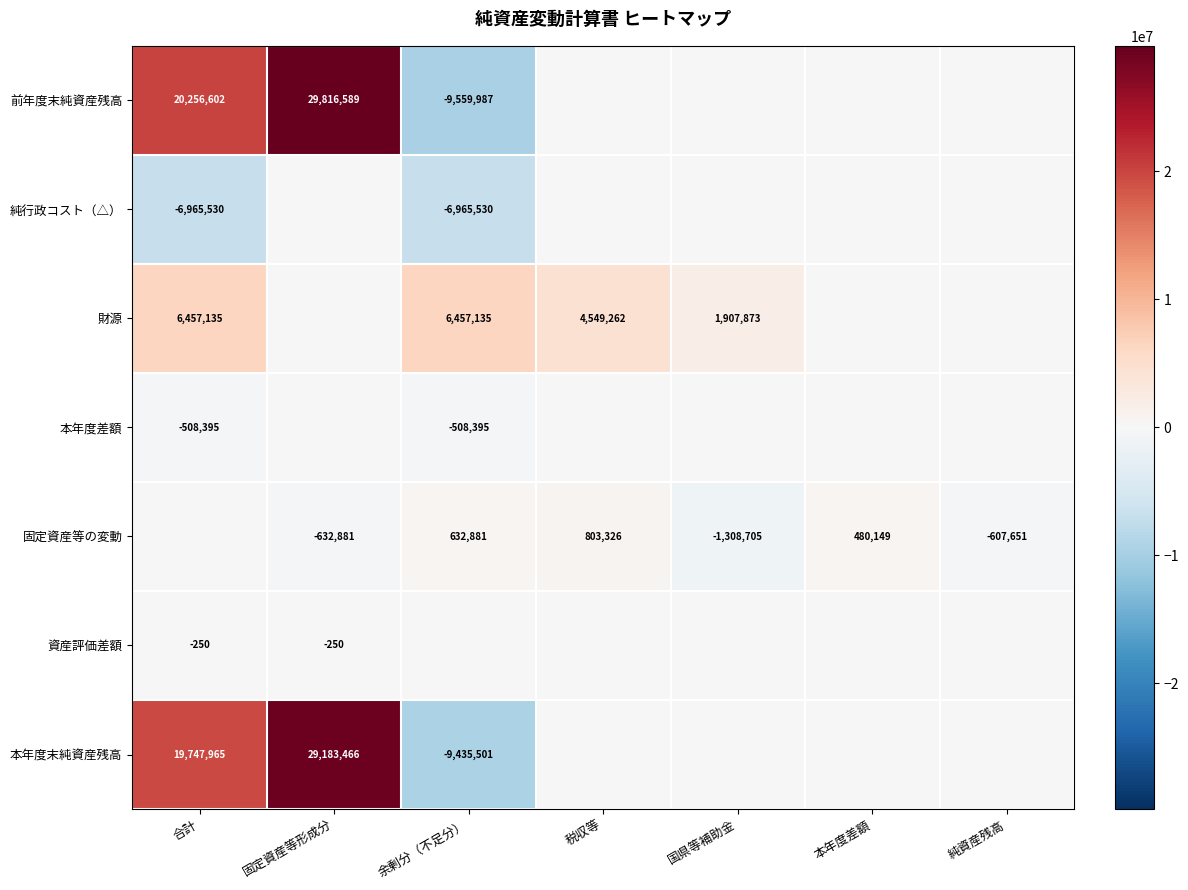

What is the difference between the 財源 values at 税収等 and 合計?

1907873